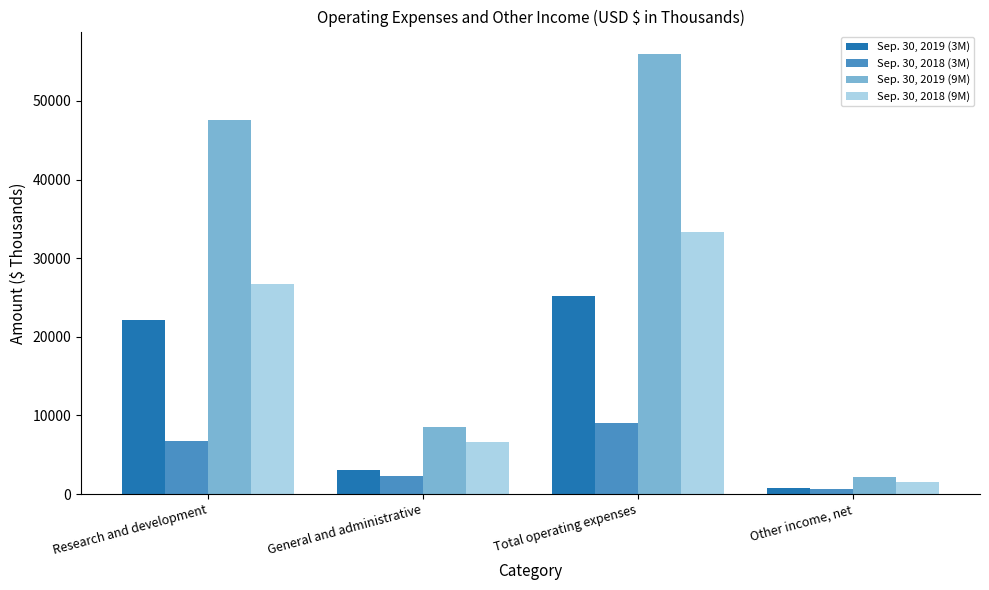

Count the number of categories in the chart.

4